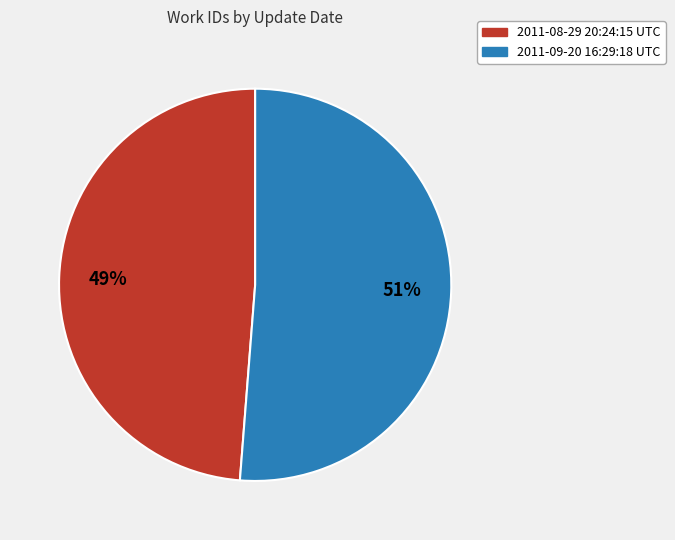

To the nearest percent, what is the difference between the largest and smallest slice percentages?

2%